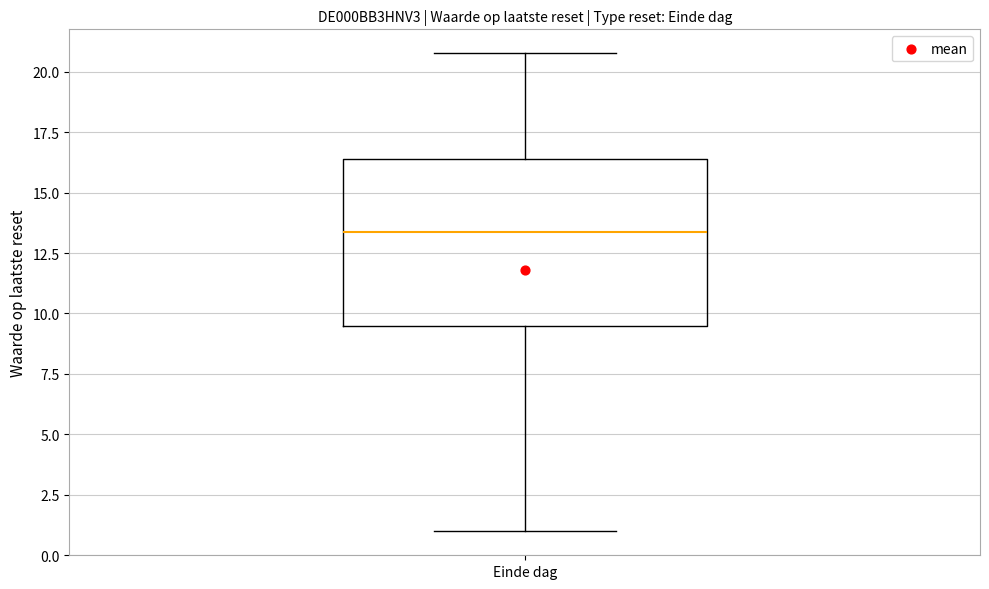

Where is the upper edge of the box for Einde dag on the y-axis? The values are not printed on the chart, so give them approximately, as read against the axis.

16.5